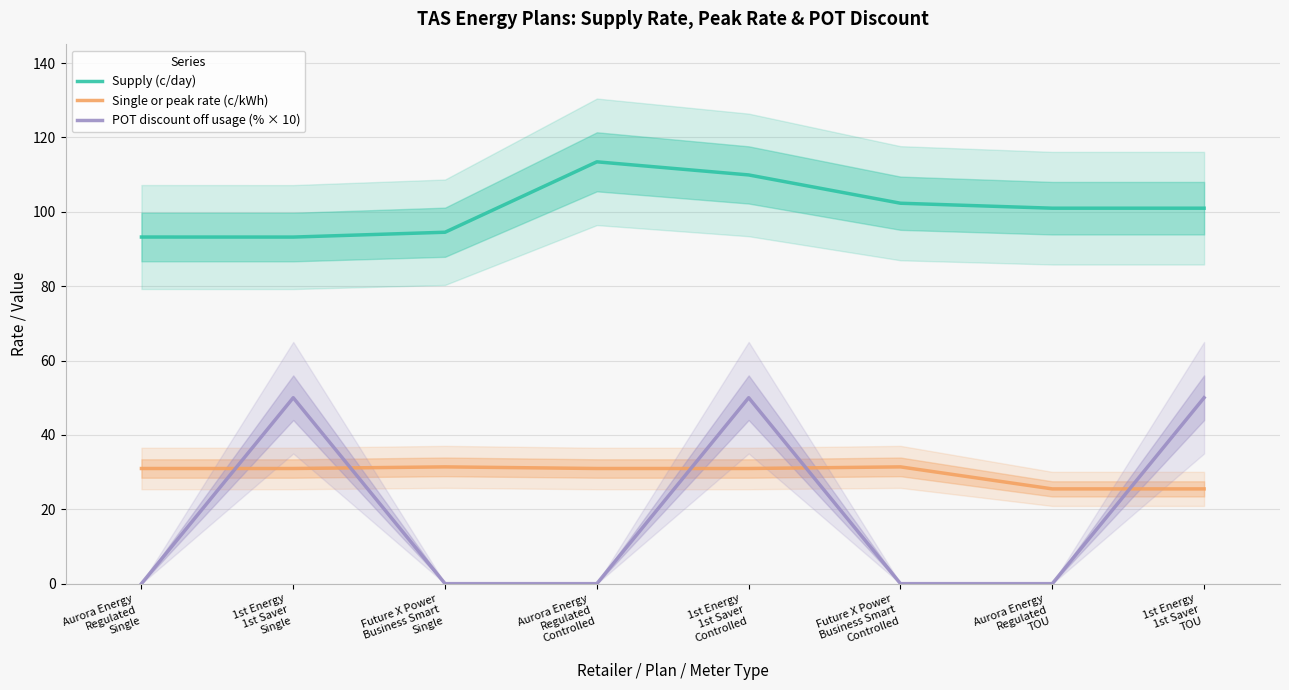

How many lines are shown in the chart?

3